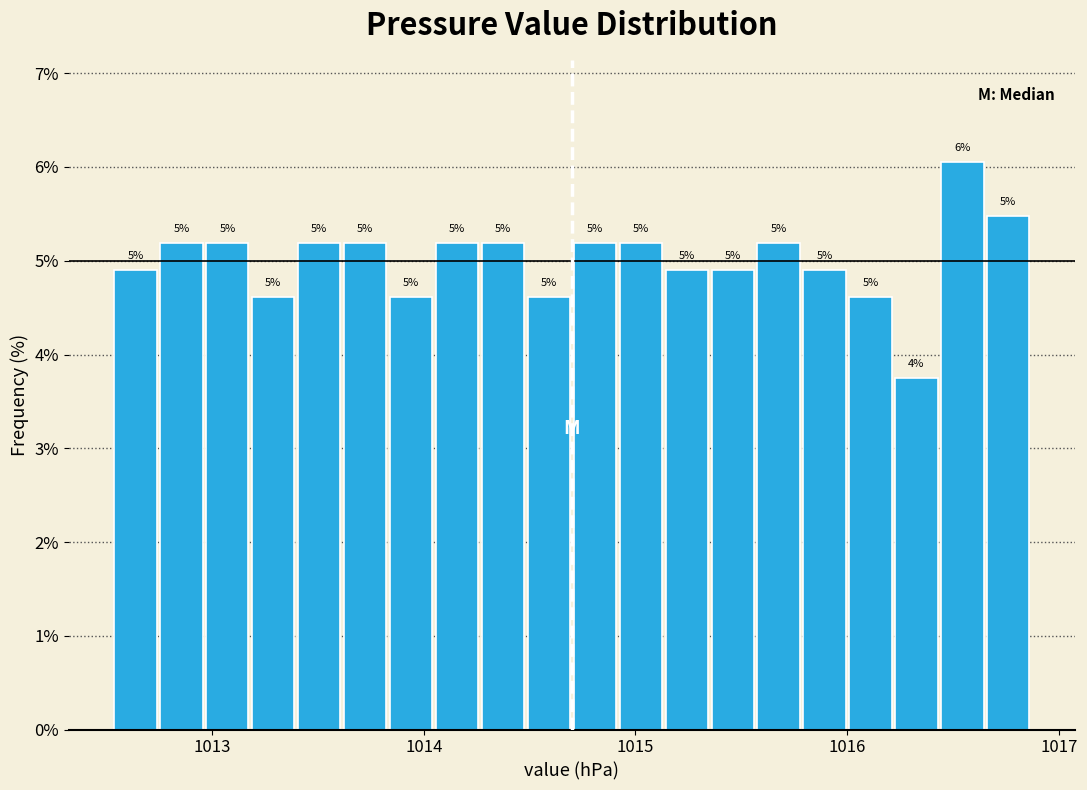

Read against the x-axis, roughly where is the centre of the tallest bar?

1016.5